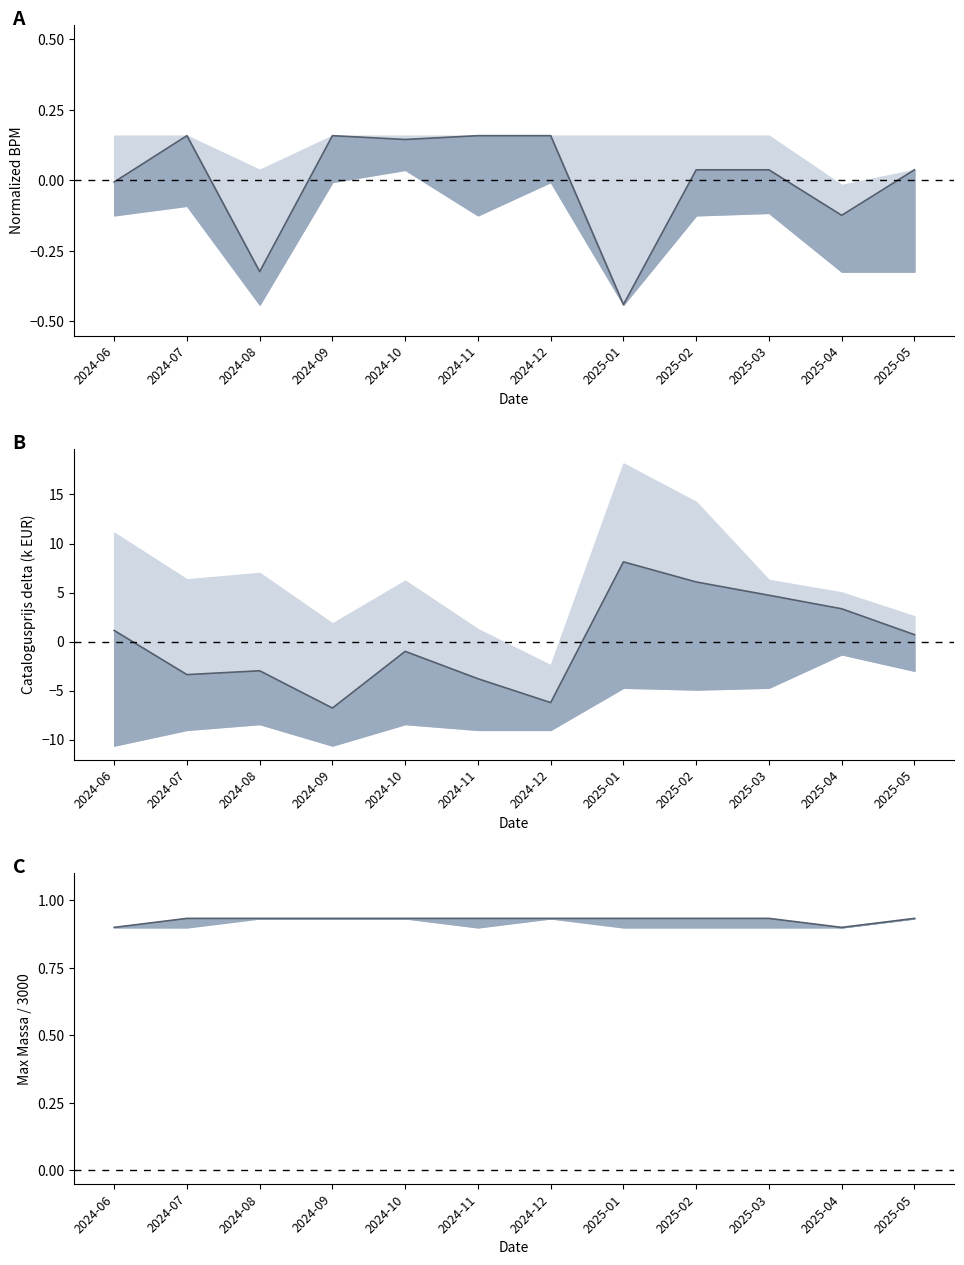

Reading left to right, transcribe all the data shown in this chart.

avg BPM: 2024-06=-0.0	2024-07=0.2	2024-08=-0.3	2024-09=0.2	2024-10=0.1	2024-11=0.2	2024-12=0.2	2025-01=-0.4	2025-02=0.0	2025-03=0.0	2025-04=-0.1	2025-05=0.0
avg Catalogusprijs: 2024-06=1.1	2024-07=-3.4	2024-08=-3.0	2024-09=-6.8	2024-10=-1.0	2024-11=-3.8	2024-12=-6.2	2025-01=8.1	2025-02=6.1	2025-03=4.7	2025-04=3.3	2025-05=0.7
avg Massa ratio: 2024-06=0.9	2024-07=0.9	2024-08=0.9	2024-09=0.9	2024-10=0.9	2024-11=0.9	2024-12=0.9	2025-01=0.9	2025-02=0.9	2025-03=0.9	2025-04=0.9	2025-05=0.9